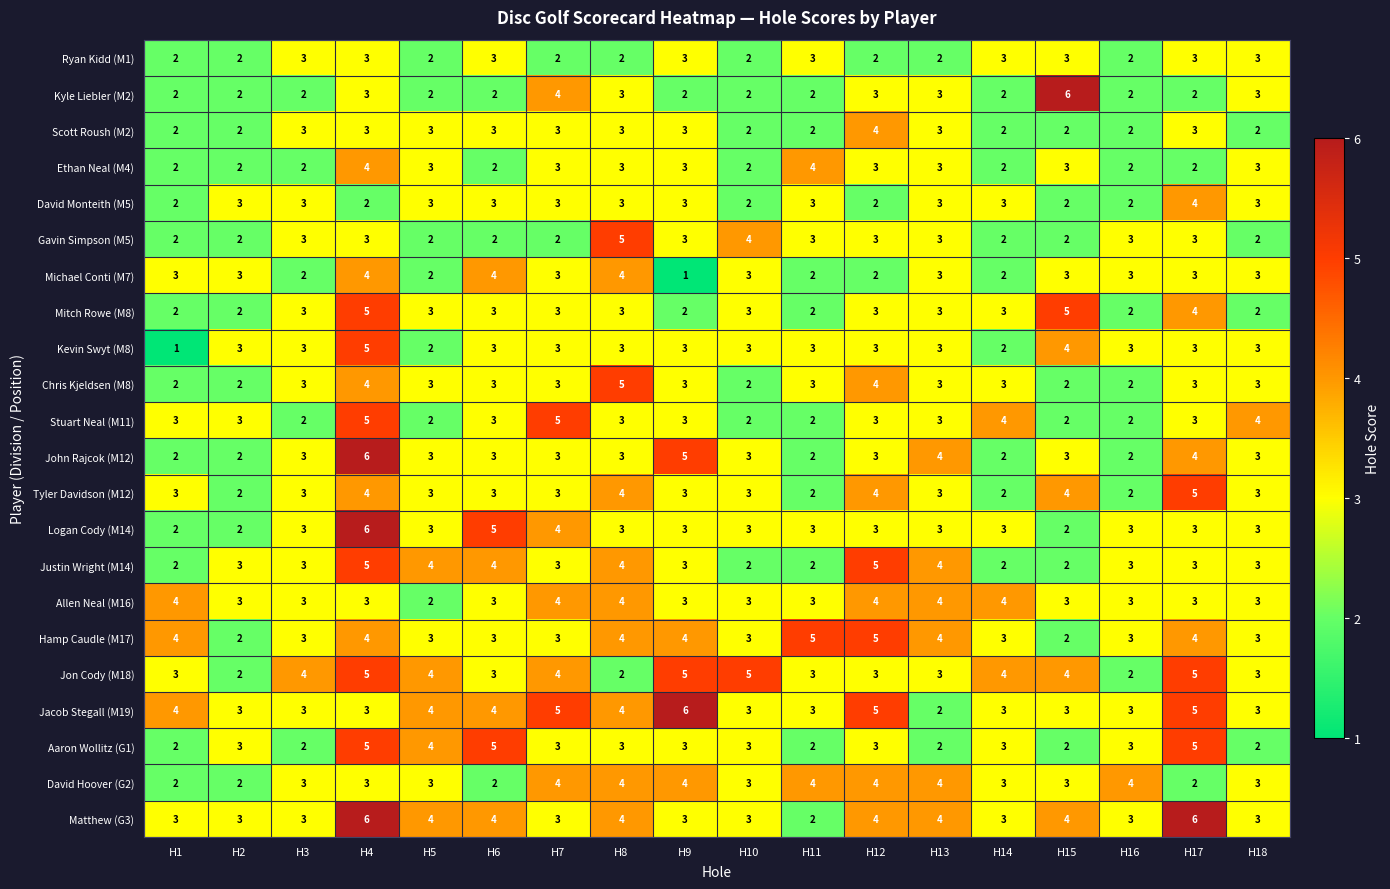

How many Kevin Swyt (M8) values are between 3 and 4?

14